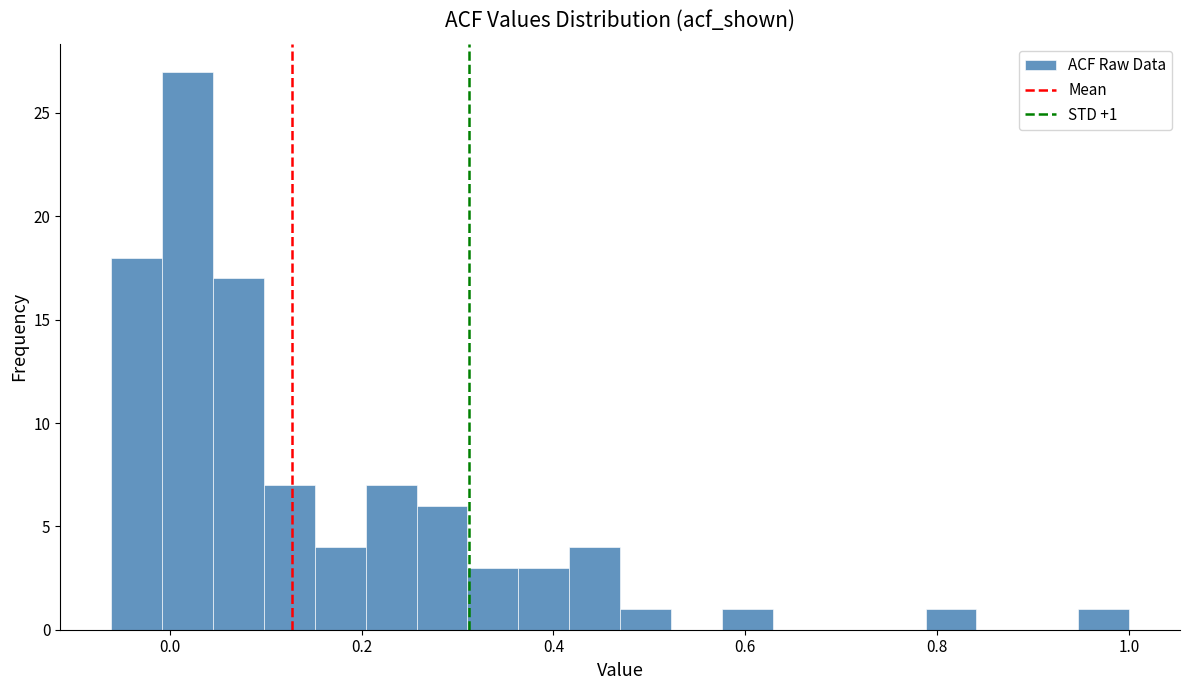

Read against the x-axis, roughly where is the centre of the tallest bar?

0.02